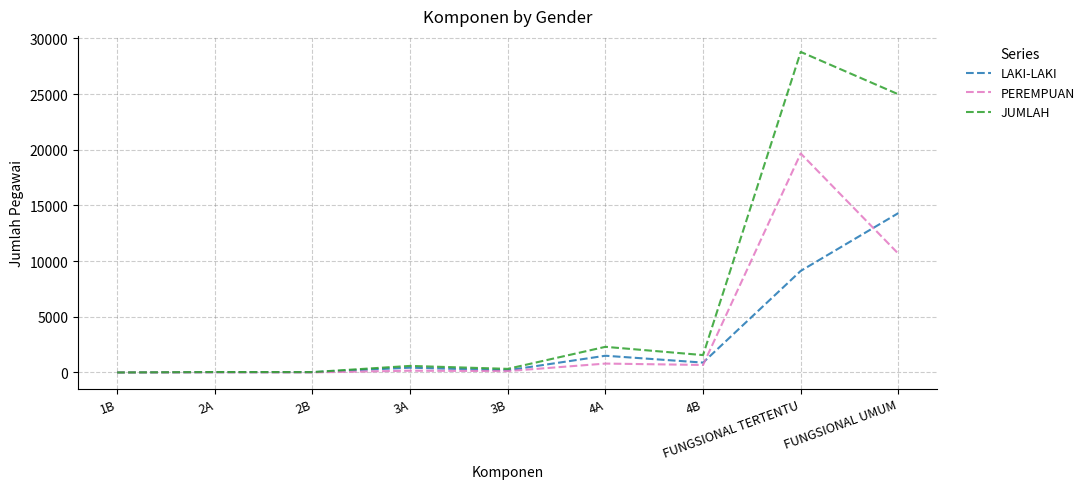

How many series are shown in this chart?

3